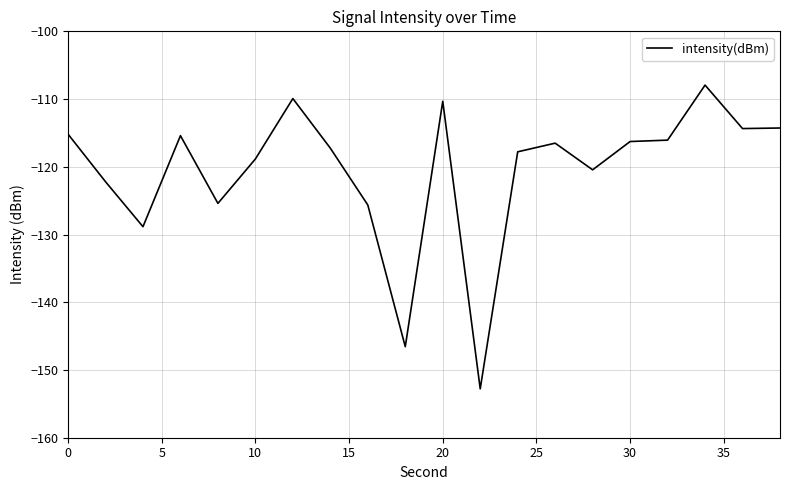

How many categories are shown in the chart?

20